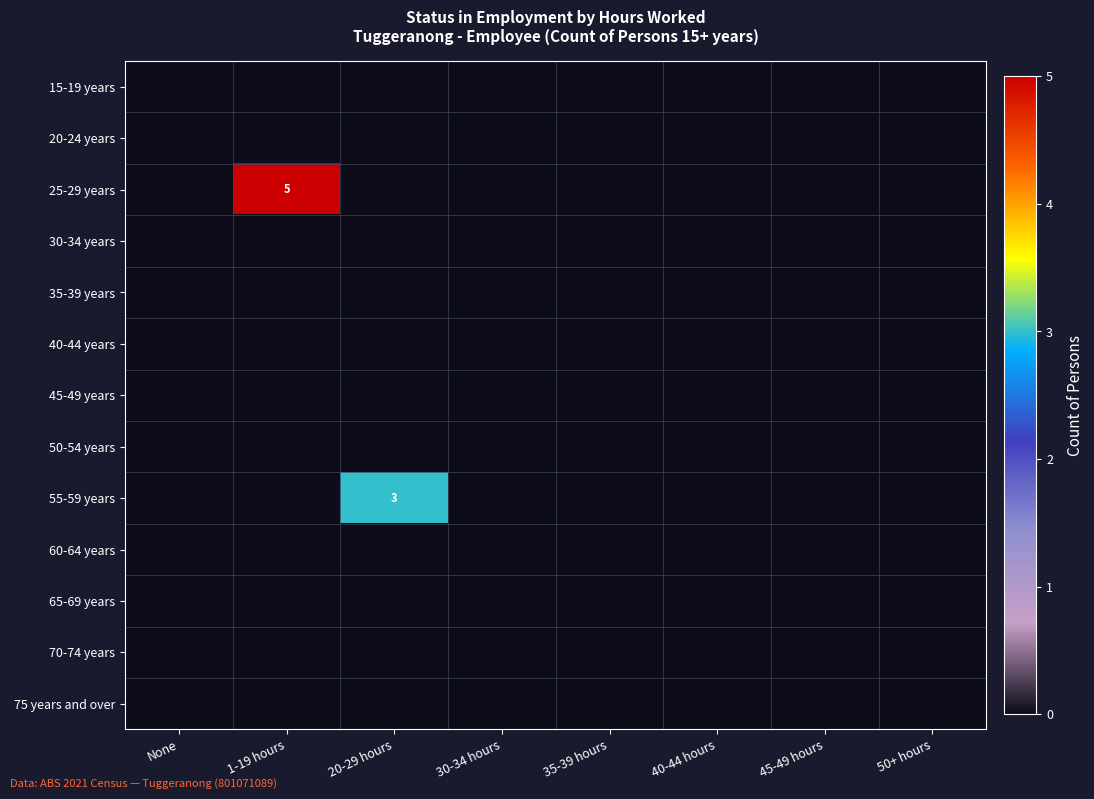

Is it true that 65-69 years equals 0 at None?

True